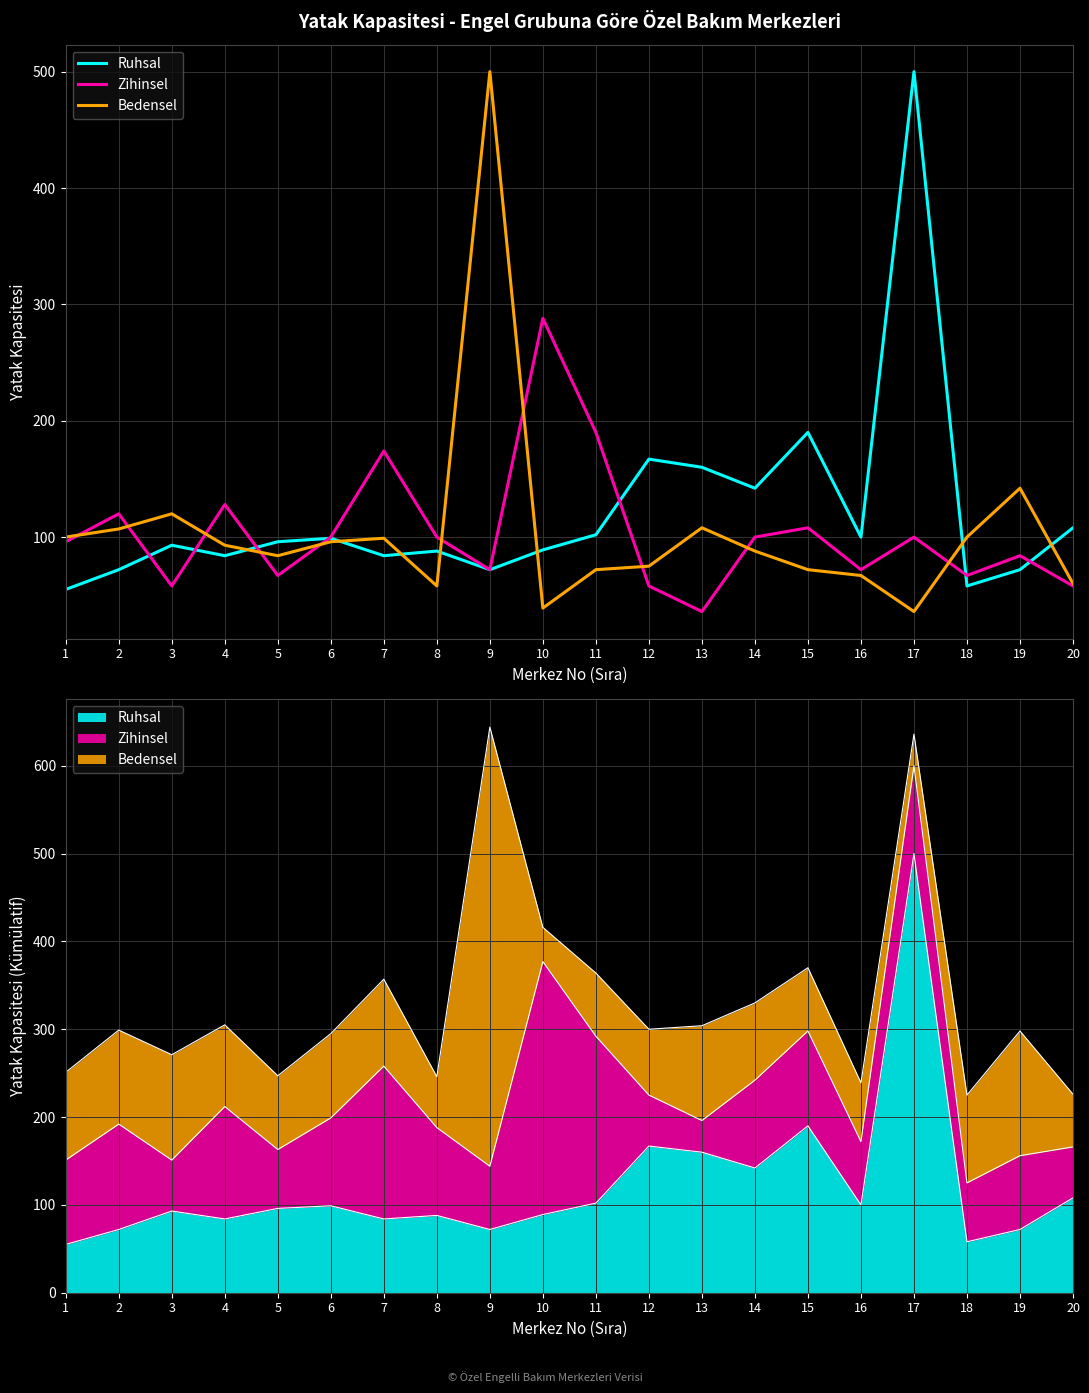

What are all the series names shown in the legend?

Ruhsal, Zihinsel, Bedensel